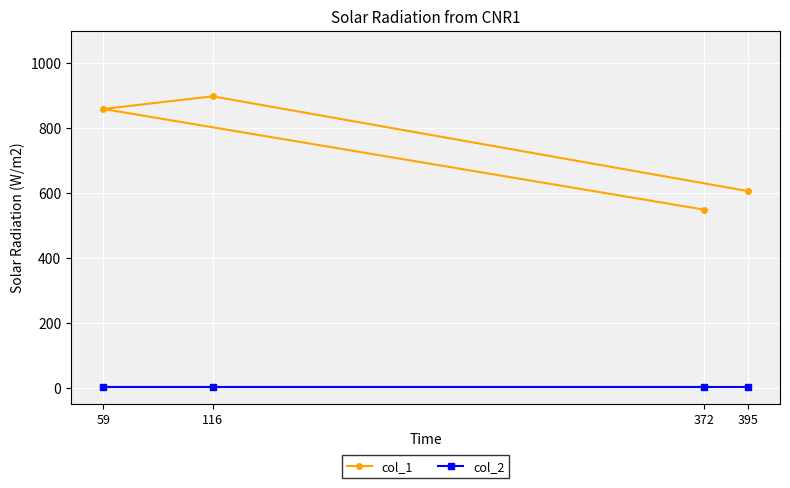

True or false: col_1 and col_2 intersect in this chart.

False